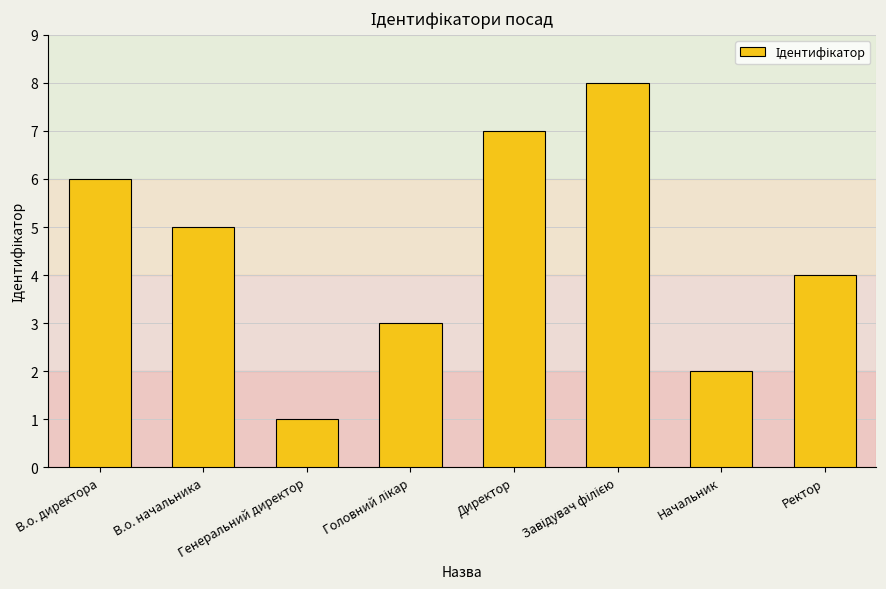

Which has a higher value, В.о. директора or Ректор?

В.о. директора